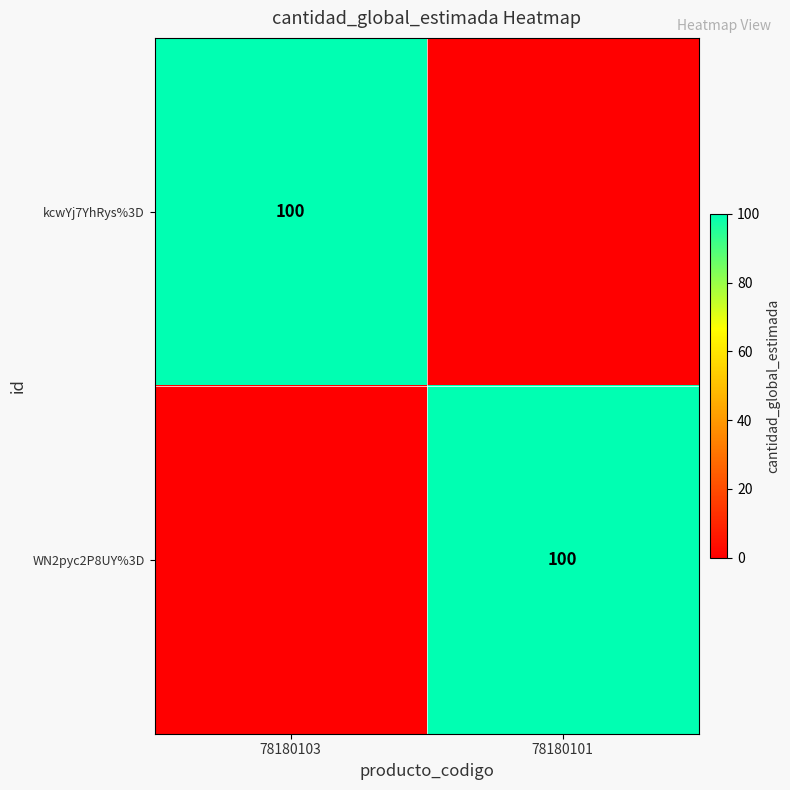

Is it true that kcwYj7YhRys%3D equals 48 at 78180103?

False